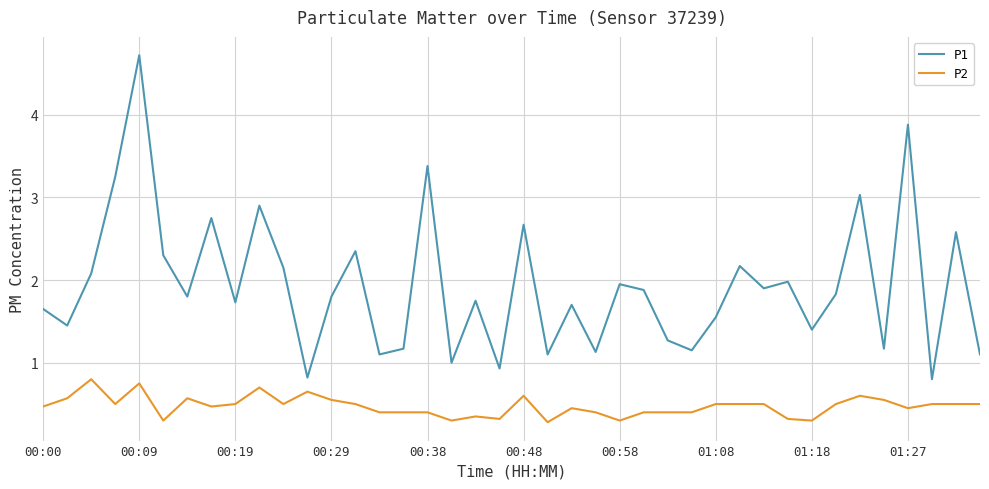

Which series has the largest total across all categories?

P1